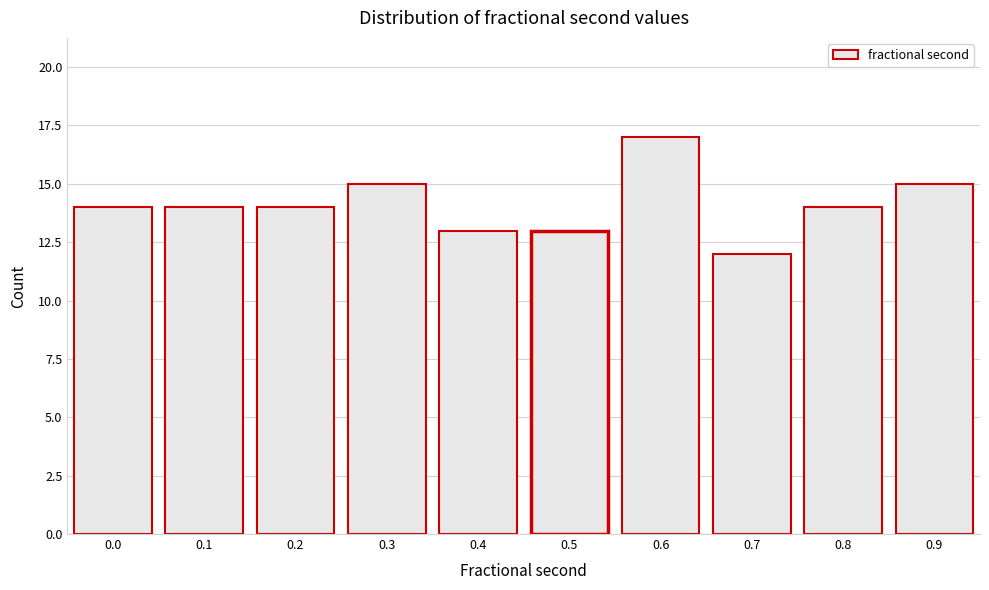

Reading left to right, list all the values displayed in this chart.

14	14	14	15	13	13	17	12	14	15